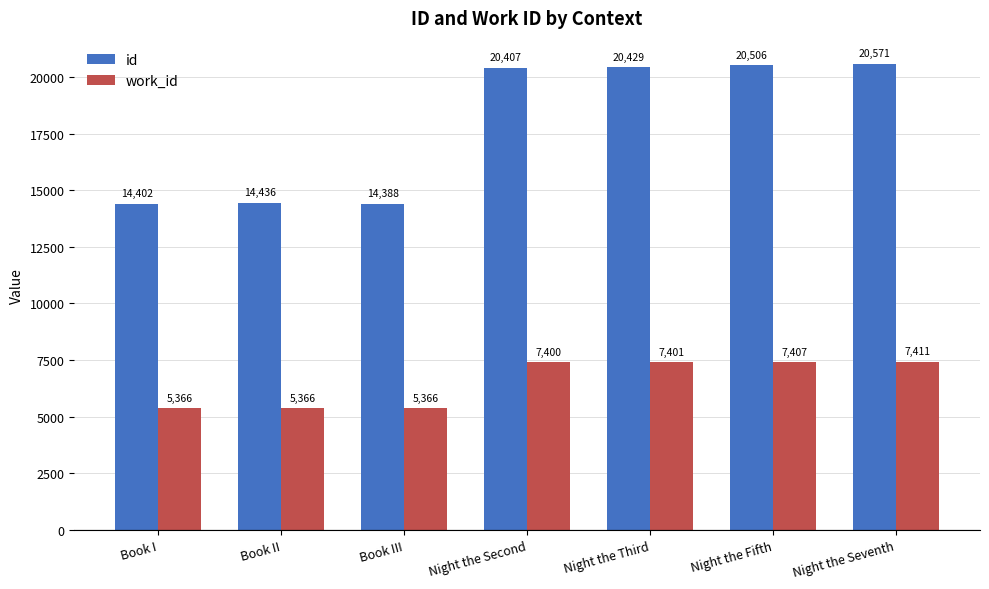

Is the value of work_id at Book II greater than the value of id at Night the Second?

No